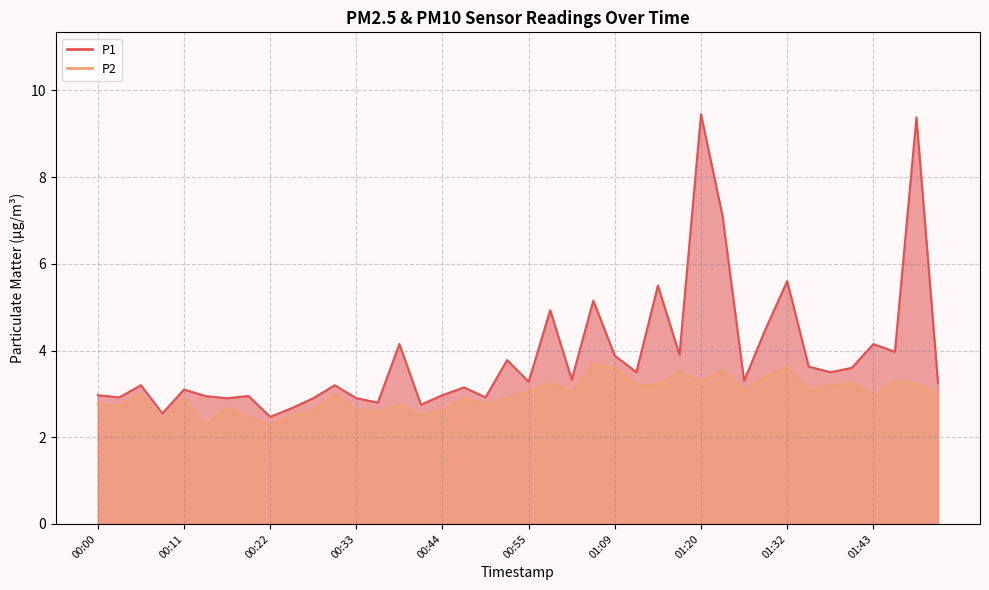

What position from the right is 00:05?

38